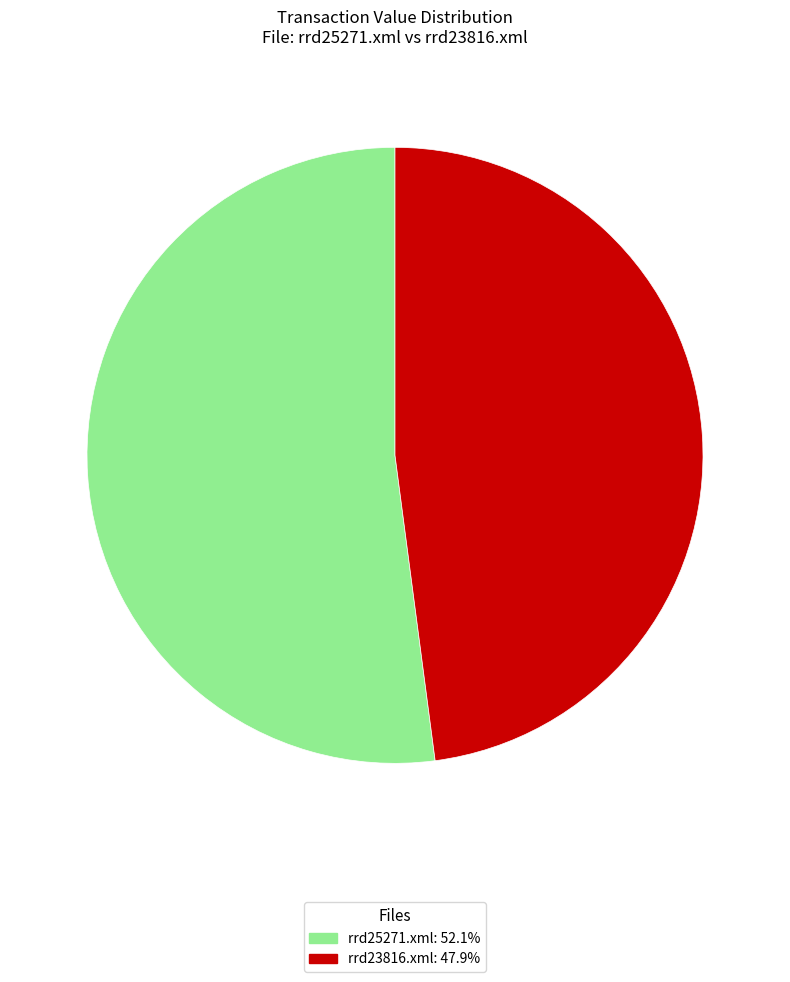

Approximately how many times larger is the value at rrd25271.xml compared to rrd23816.xml?

1.1